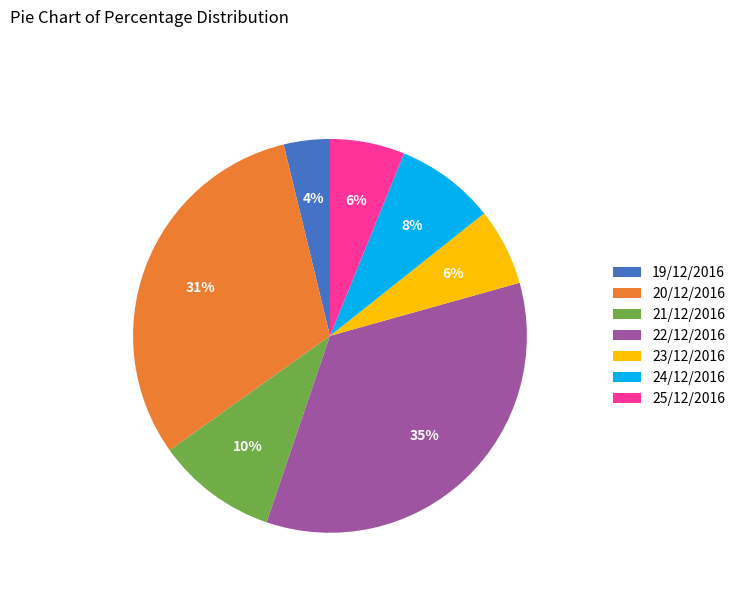

Does 23/12/2016 represent more than half of the total?

No